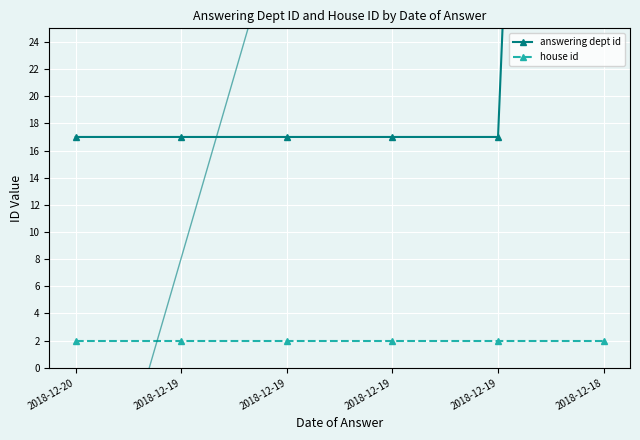

What is the maximum value for house id?

2